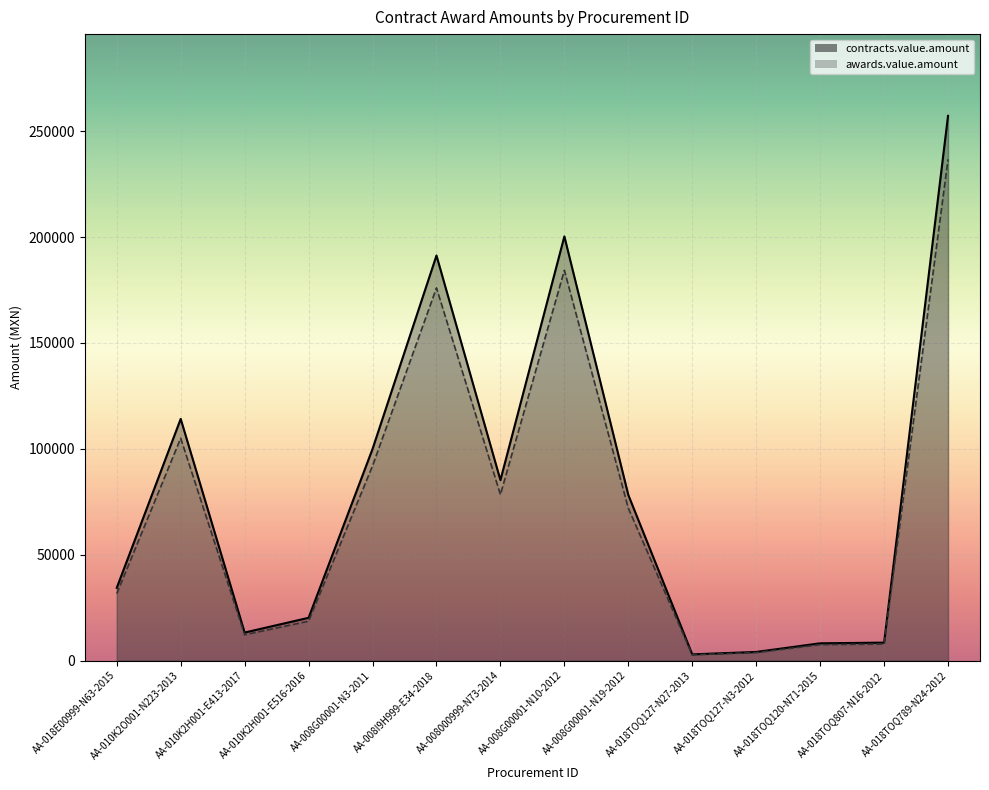

Rank the series by their maximum value, from lowest to highest.

contracts.value.amount, awards.value.amount